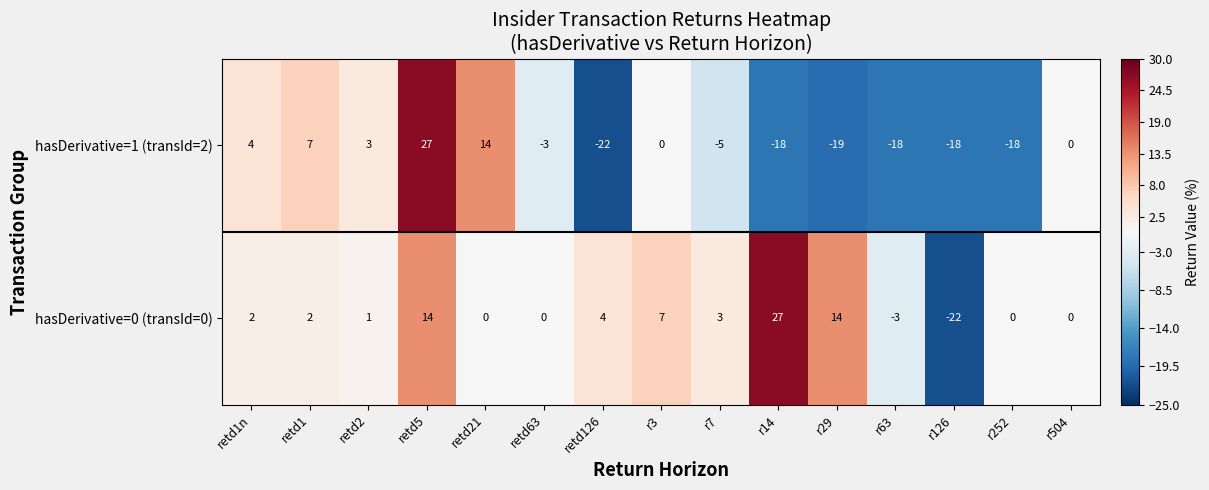

At which label does hasDerivative=1 (transId=2) reach its minimum?

retd126